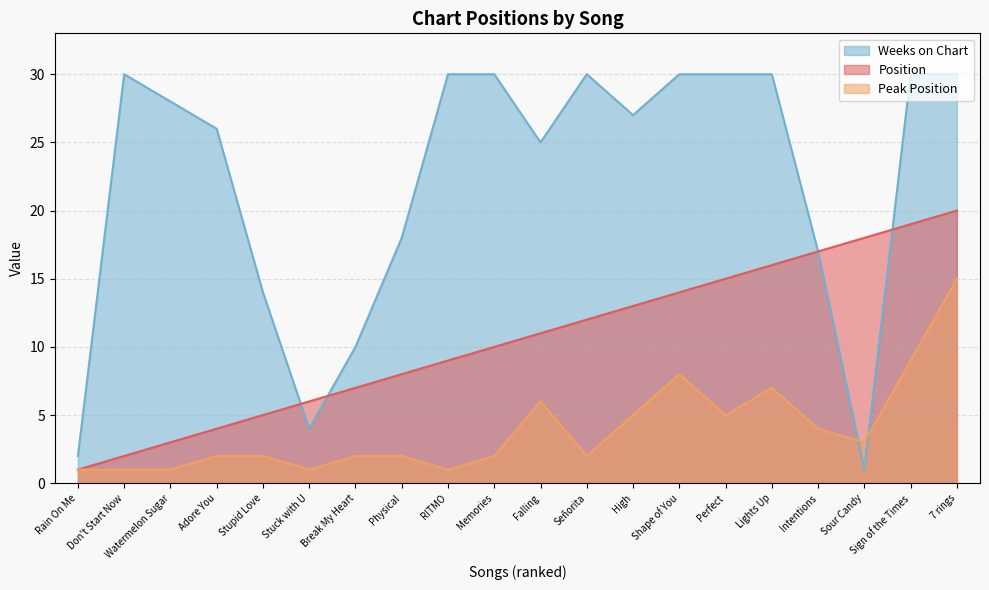

Where is Position nearest to the value 10?

Memories